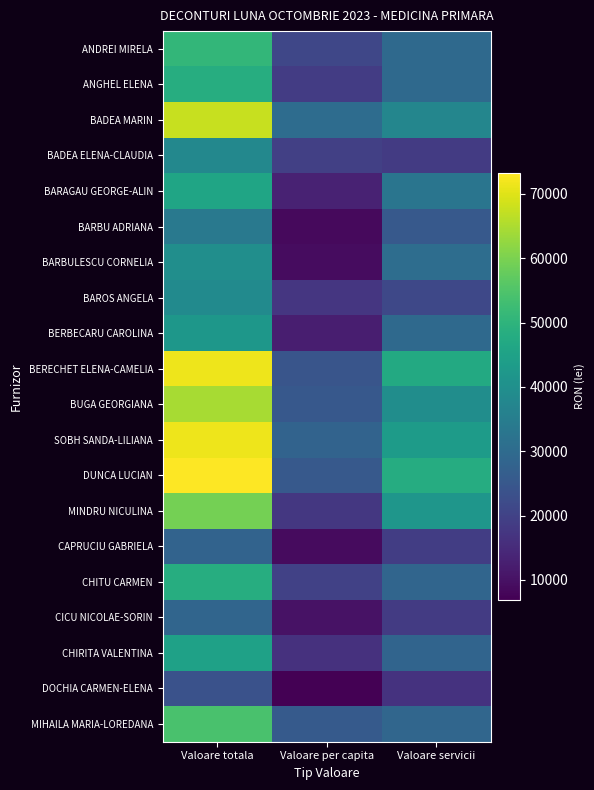

Which category has the lowest value across all series?

Valoare per capita